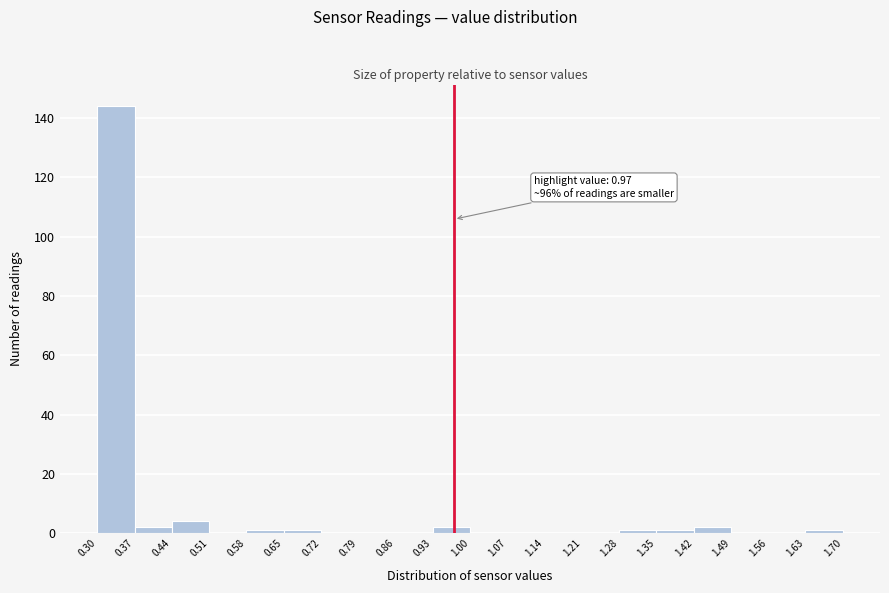

Over which range of the x-axis is the bar tallest?

0.30 to 0.37